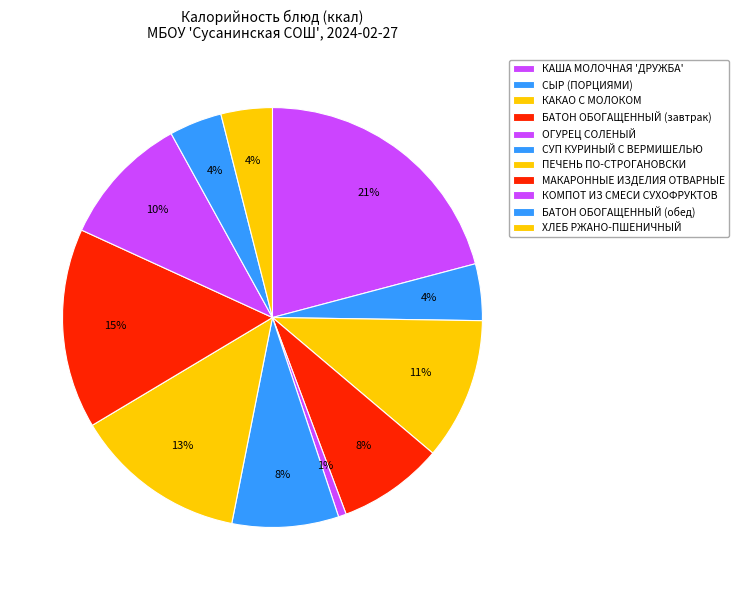

What portion of the pie excludes ХЛЕБ РЖАНО-ПШЕНИЧНЫЙ?

96.0%